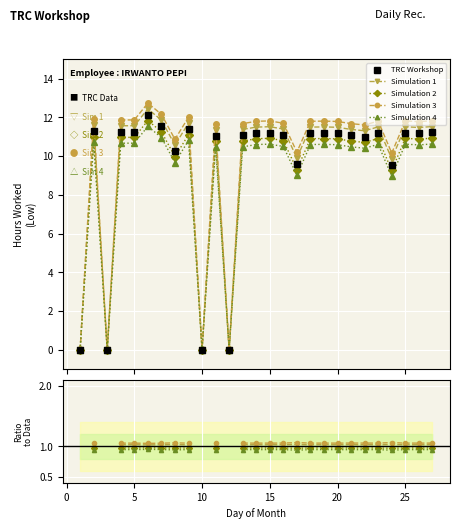

Between 13 and 27, which is larger?

27